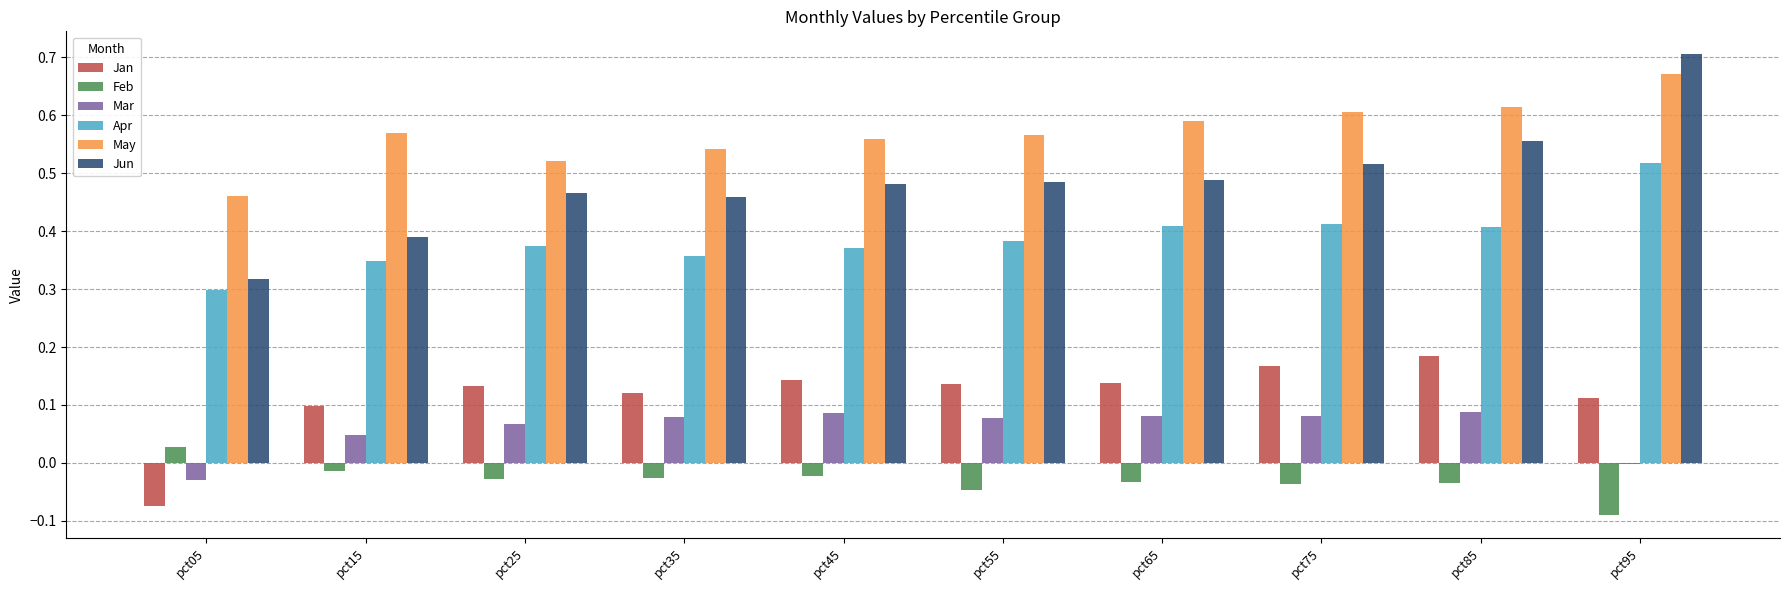

True or false: Jan has a value of 0.0 at pct75.

False